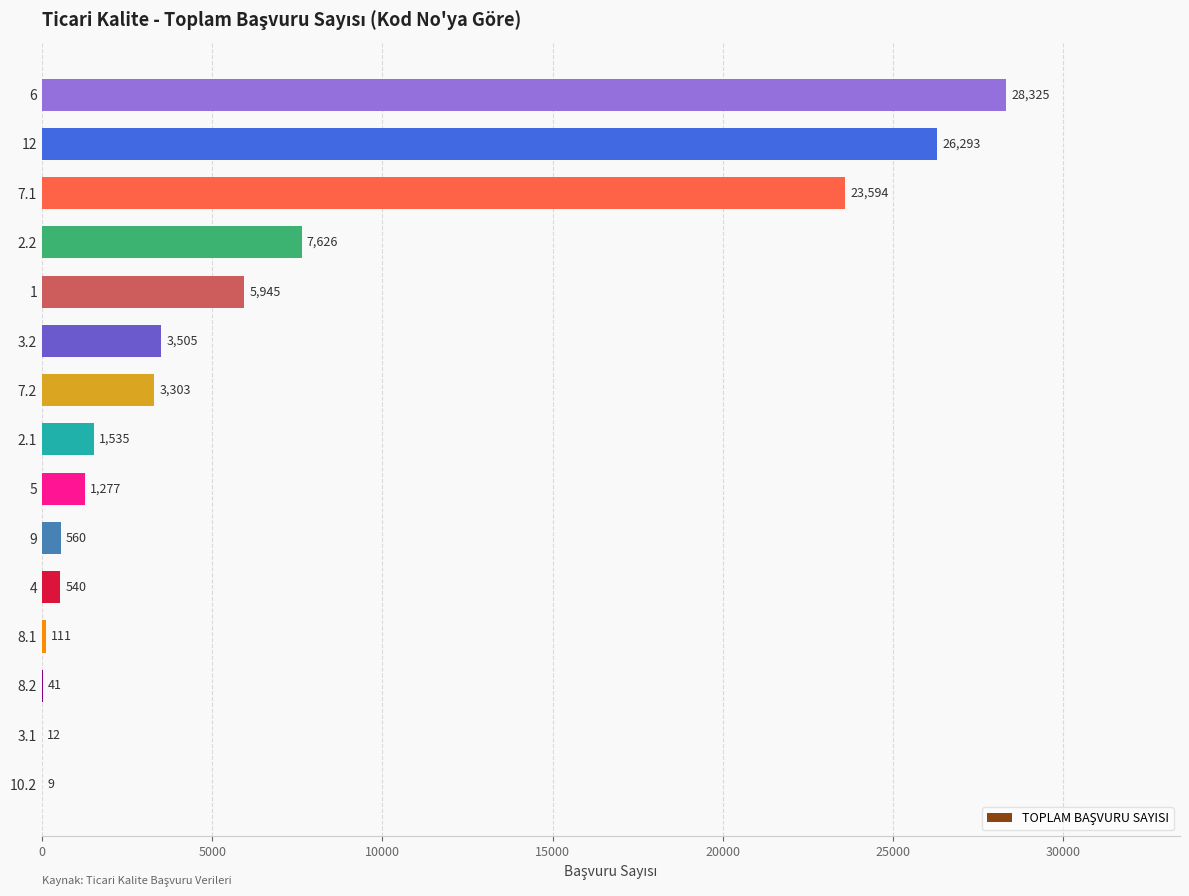

Which label corresponds to the largest value in the chart?

6